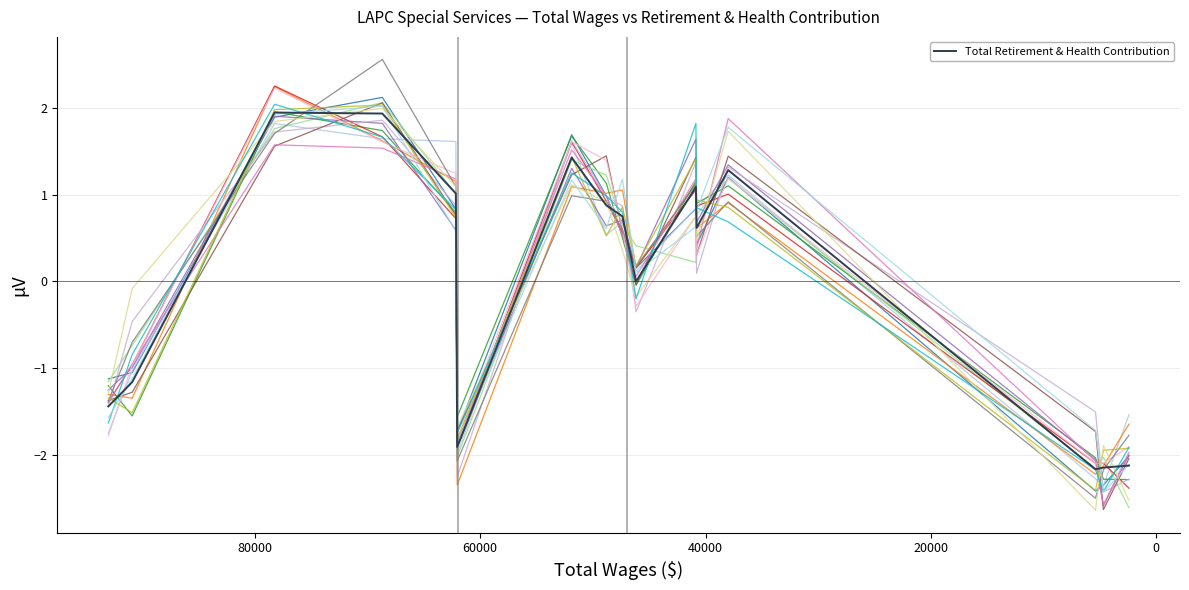

List the labels in order of value, smallest first.

5389.0, 4686.0, 2418.0, 62041.0, 93004.0, 90886.0, 46167.0, 40793.0, 47372.0, 48806.0, 62159.0, 40852.0, 37987.0, 51877.0, 68682.0, 78245.0